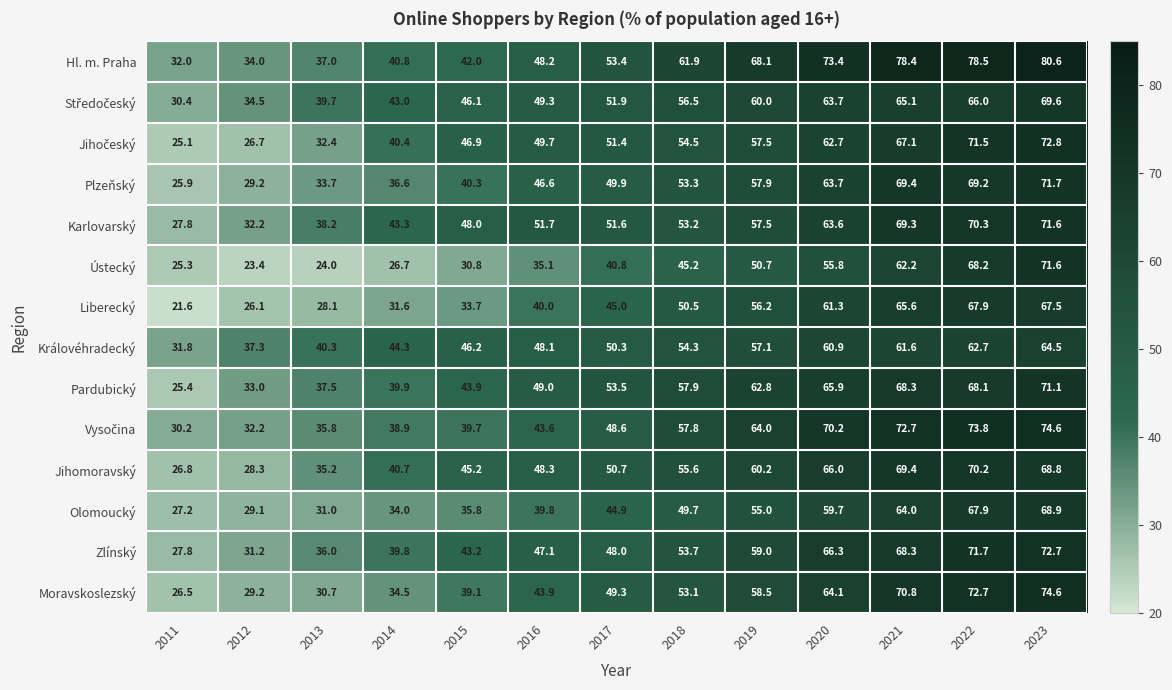

Which series changed the most between 2021 and 2023?

Ústecký